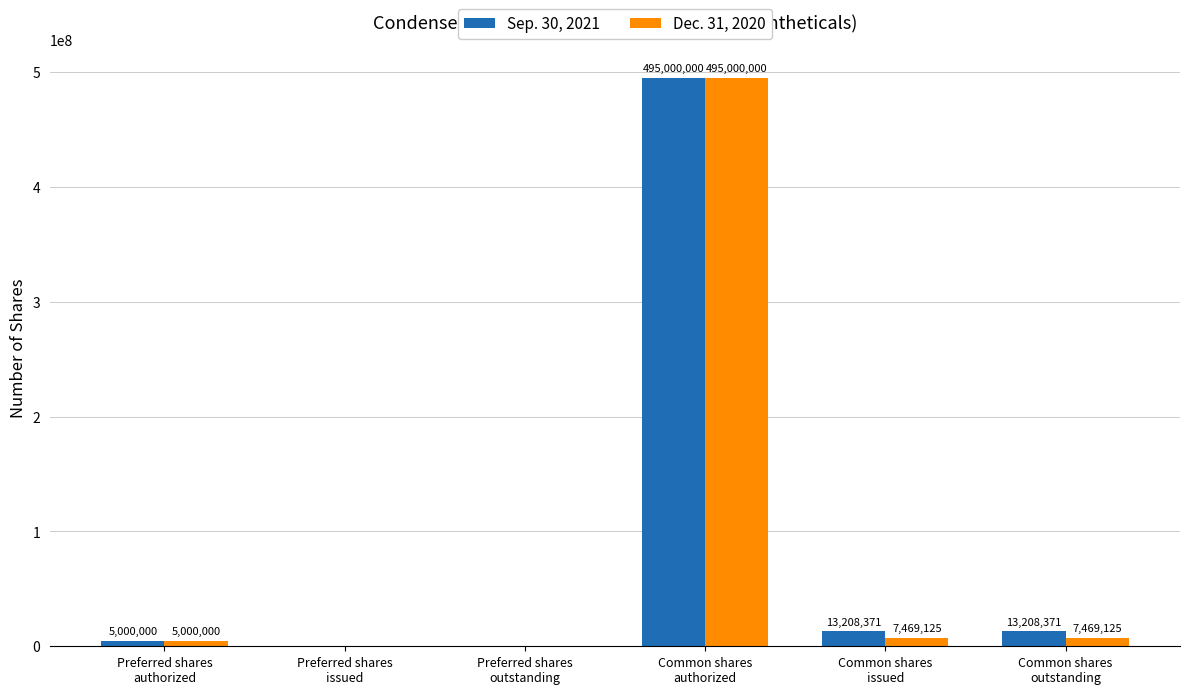

How many values in Dec. 31, 2020 are above zero?

4